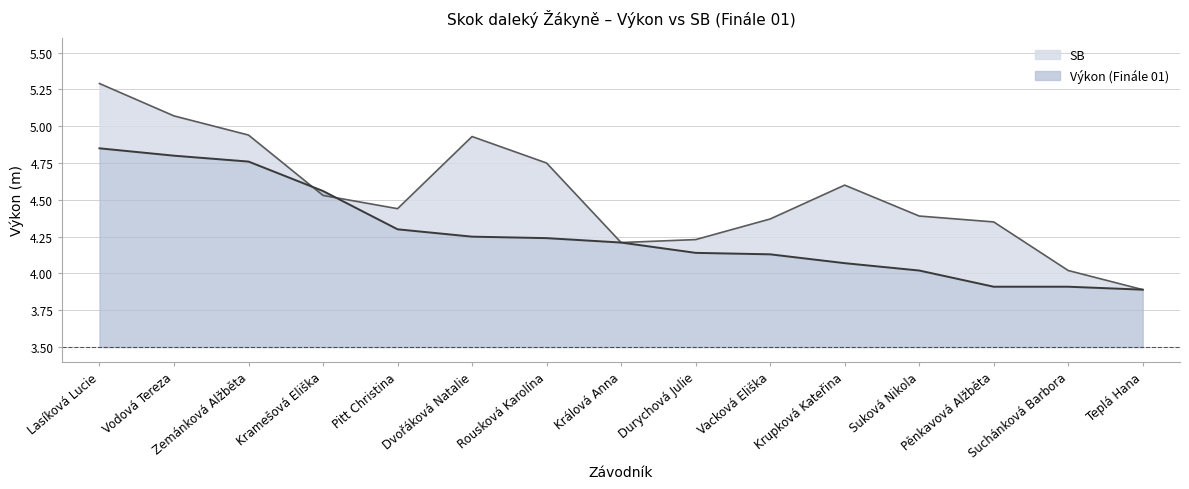

What is the average value?

4.3